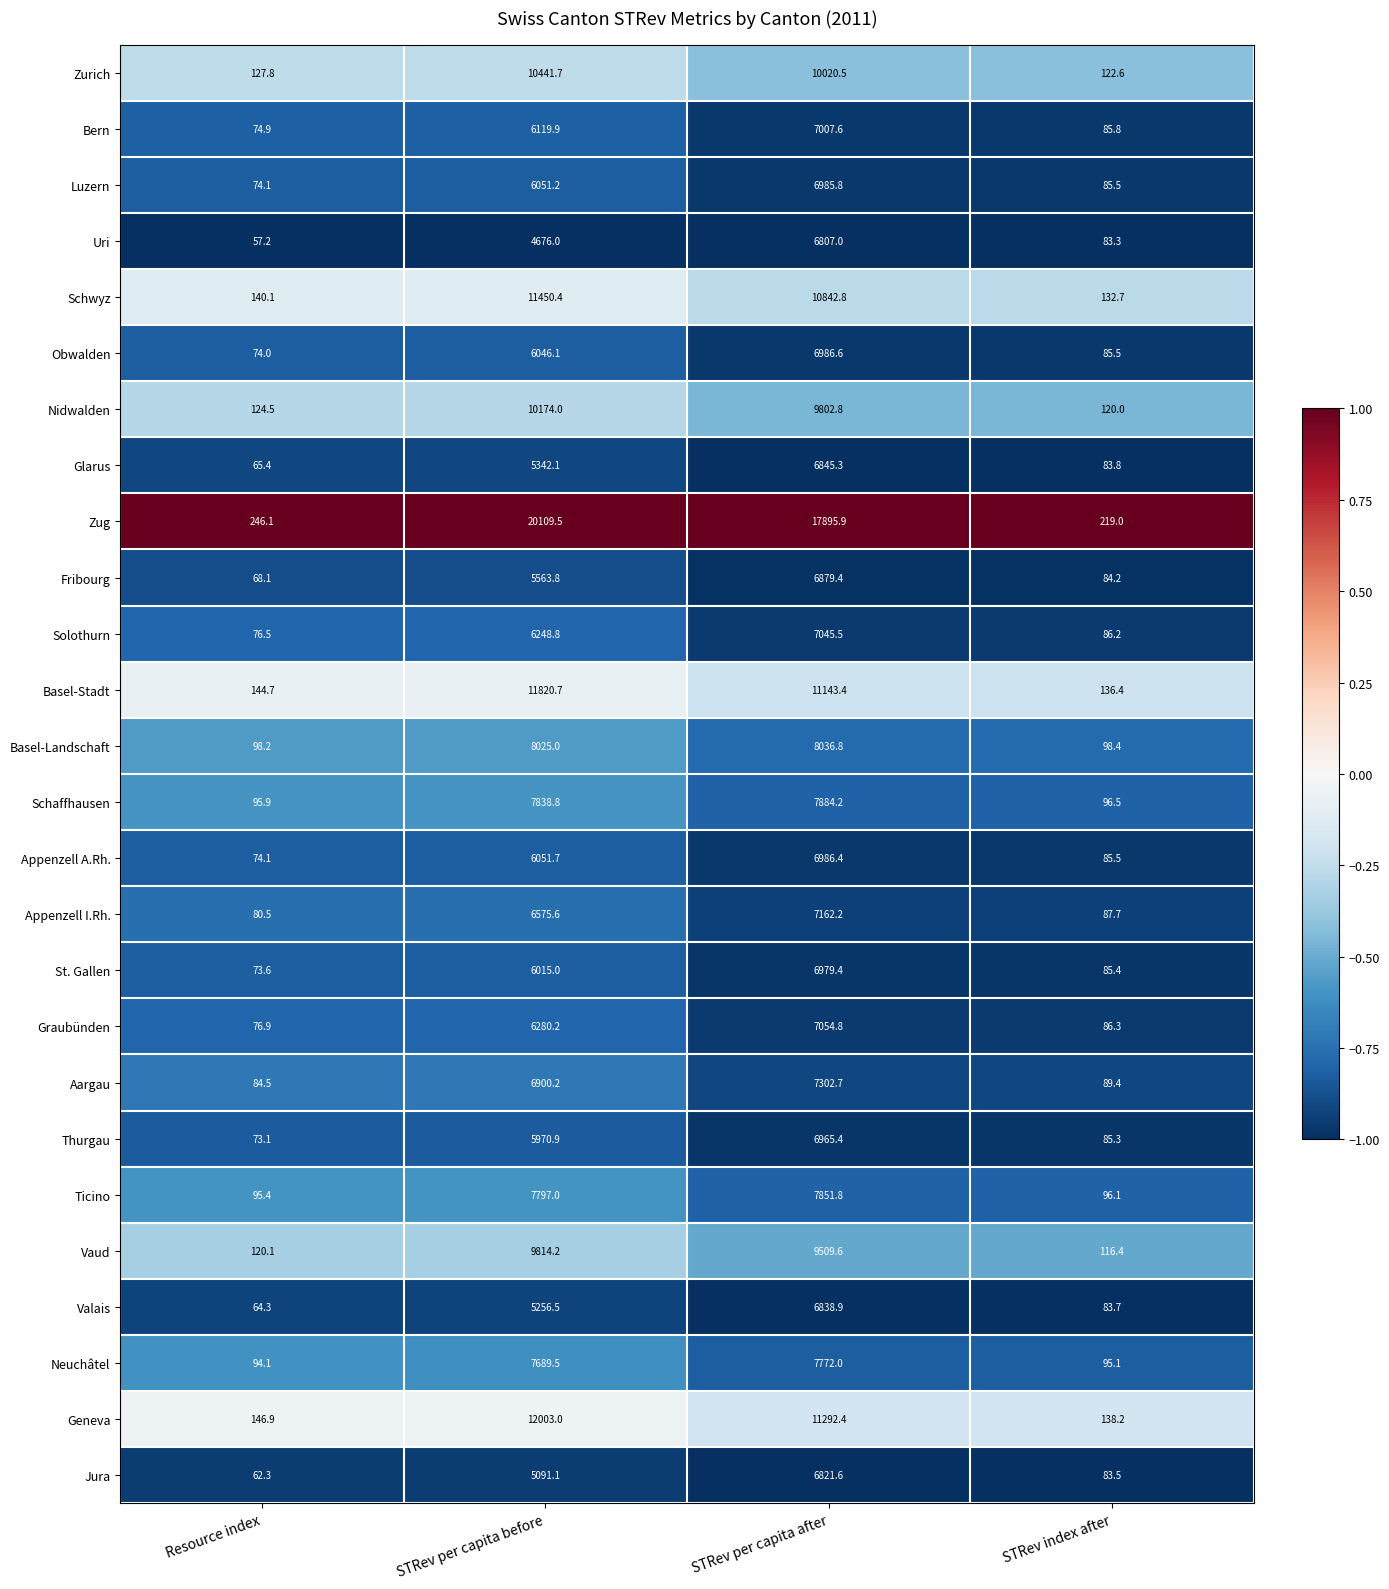

Which series has the largest range (max minus min)?

Zug